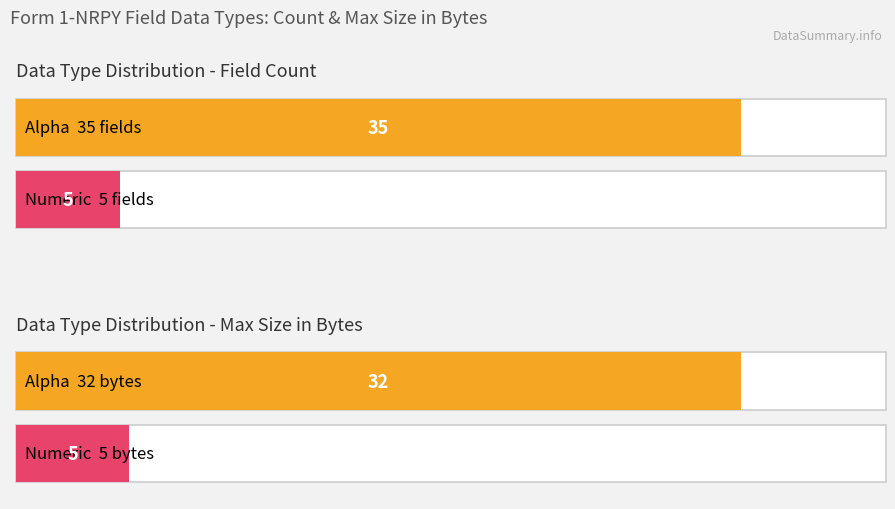

Which has a higher value, Numeric or Alpha?

Alpha